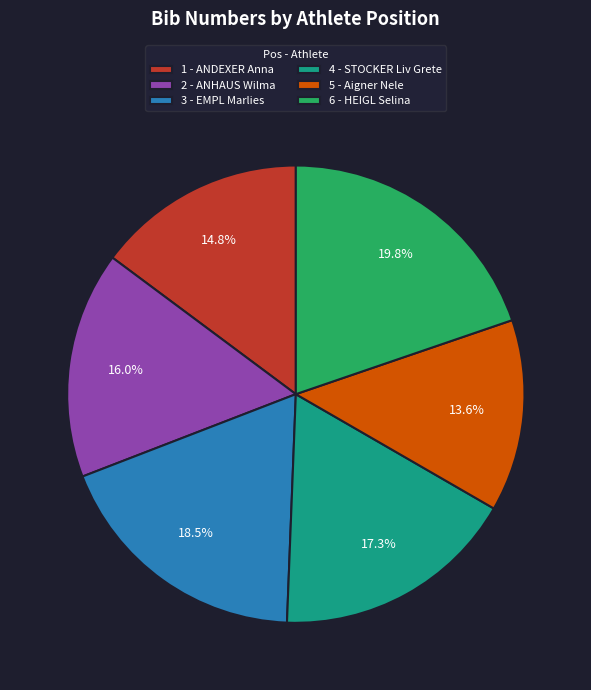

Does any single category account for the majority?

No